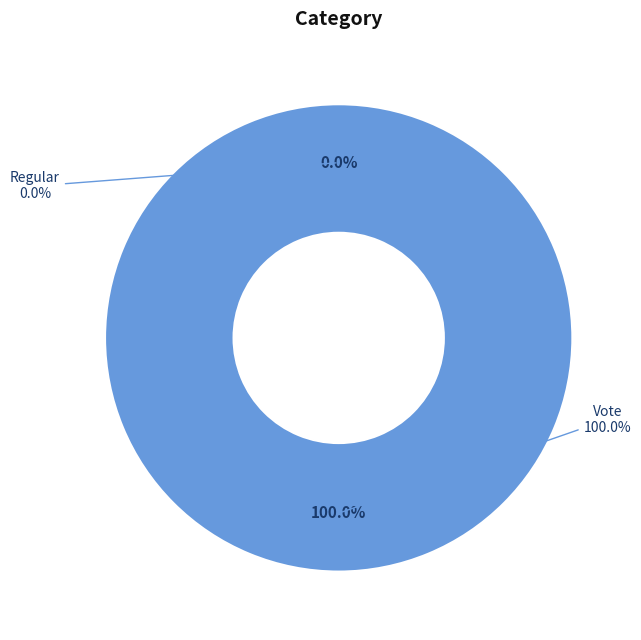

Which category has the smallest portion of the pie?

Regular